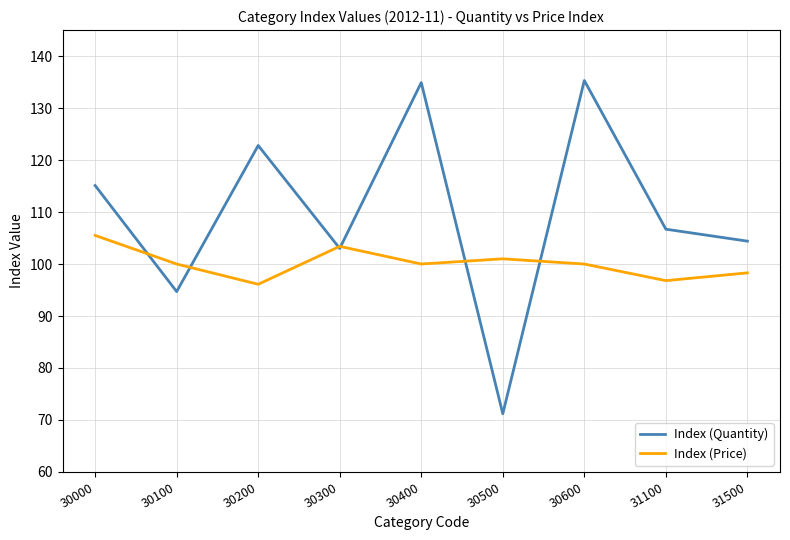

At which label does Index (Price) first exceed 100?

30000